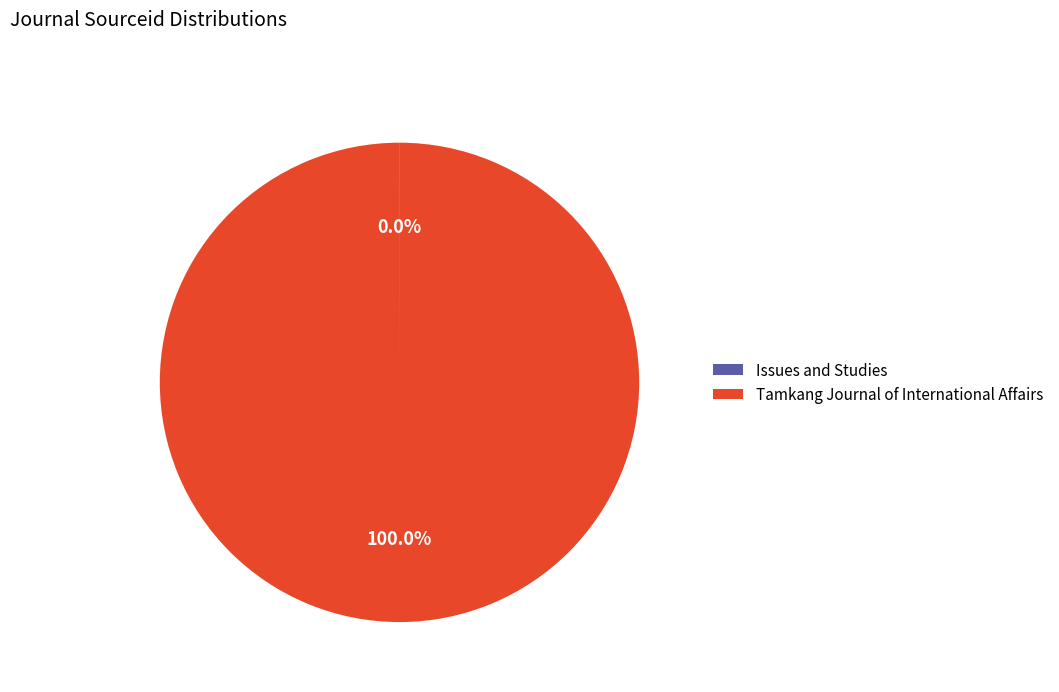

What is the largest slice in the pie chart?

Tamkang Journal of International Affairs